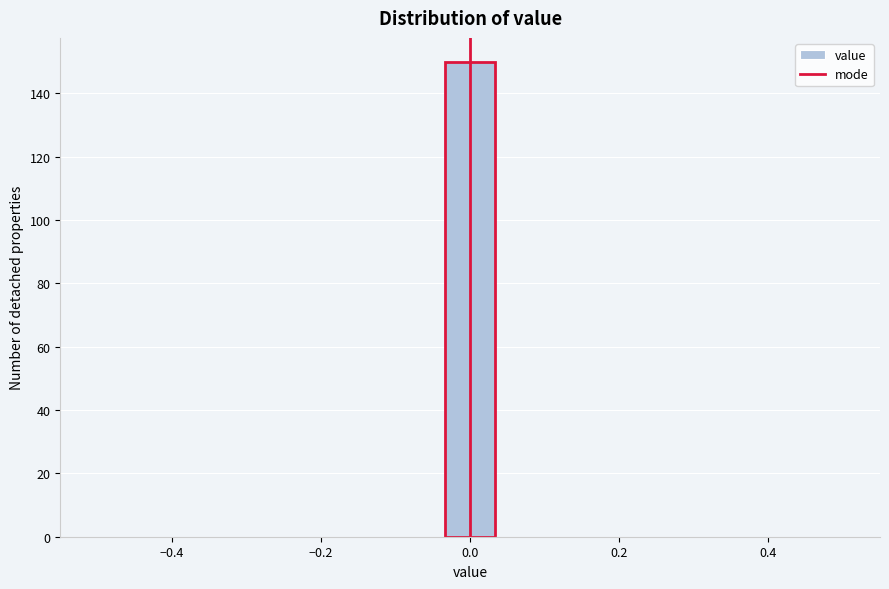

Read against the x-axis, roughly where is the centre of the tallest bar?

0.00